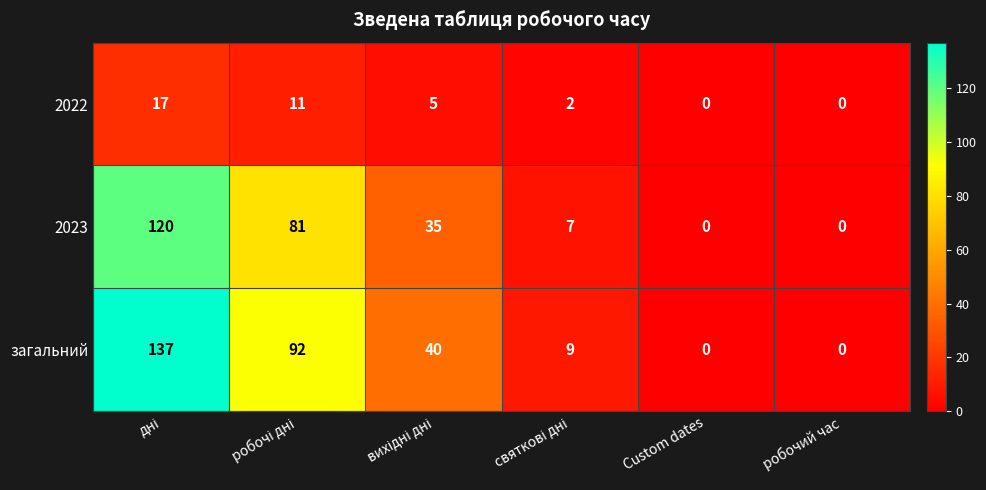

List the series in order of their peak value, lowest first.

2022, 2023, загальний